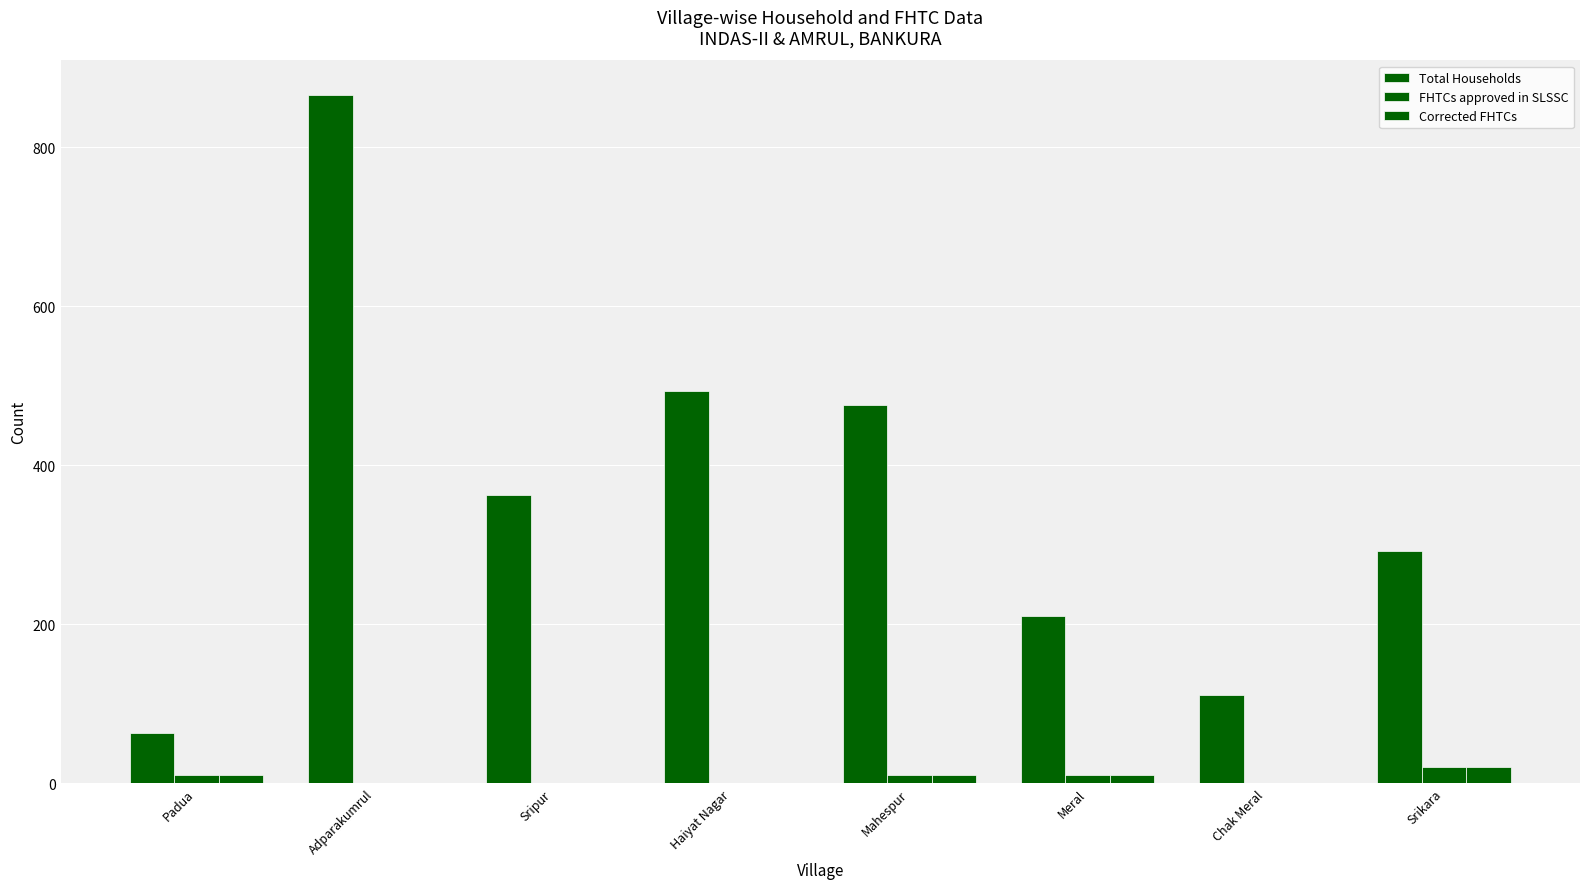

Reading left to right, extract all data points from this chart.

Total Households: 63	866	362	494	476	210	111	292
FHTCs approved in SLSSC: 10	0	0	0	10	10	0	20
Corrected FHTCs: 10	0	0	0	10	10	0	20